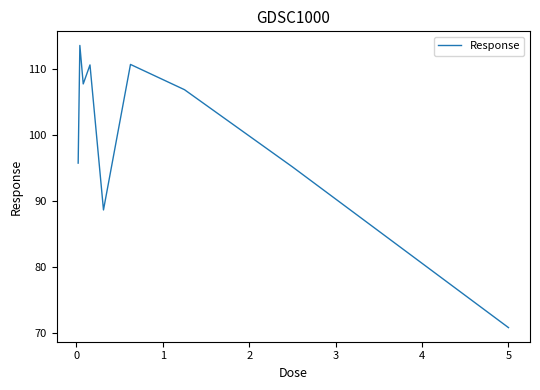

What is the difference between the maximum and minimum values?

42.7